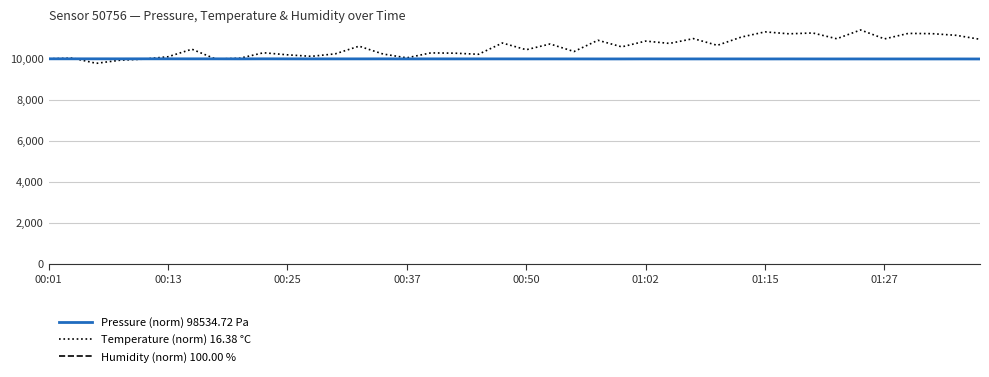

Which series ends up on top after the final intersection of Temperature (norm) 16.38 °C and Pressure (norm) 98534.72 Pa?

Temperature (norm) 16.38 °C